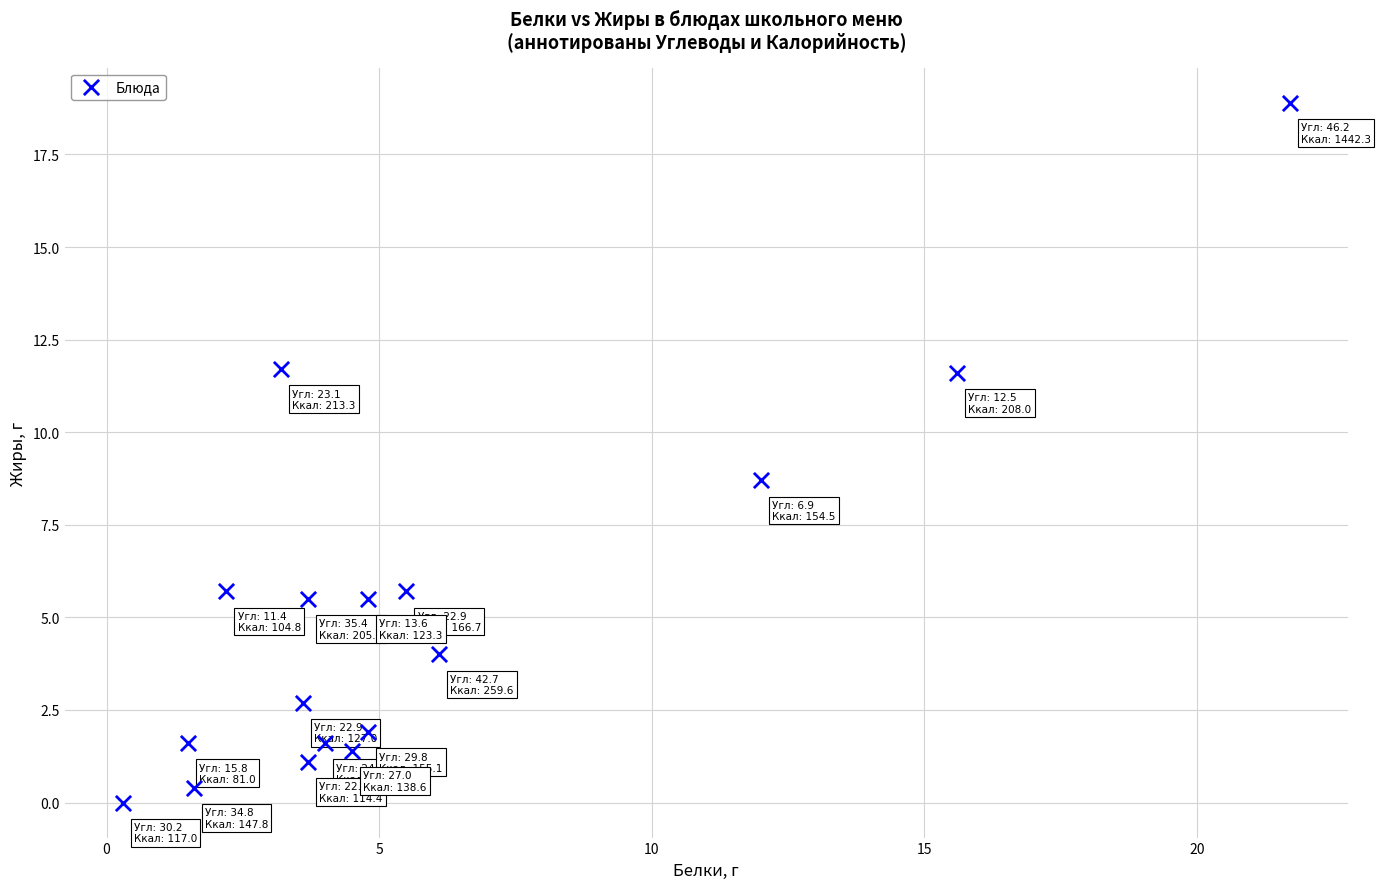

What Y value in the scatter plot is closest to 9?

8.7